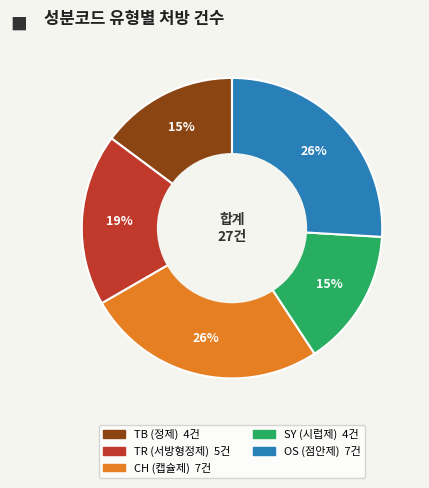

Does any single category account for the majority?

No